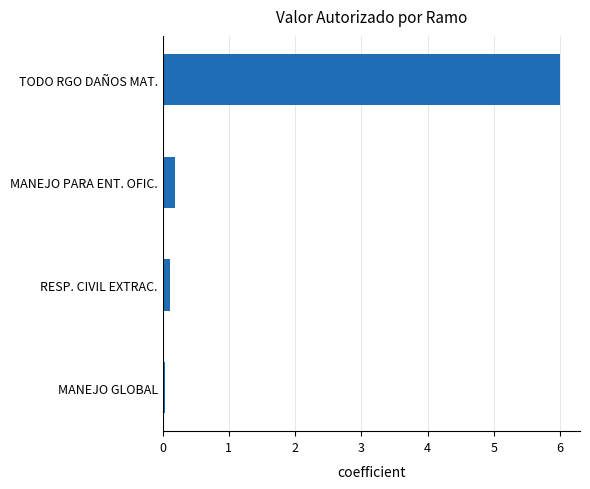

What is the average value?

1.6